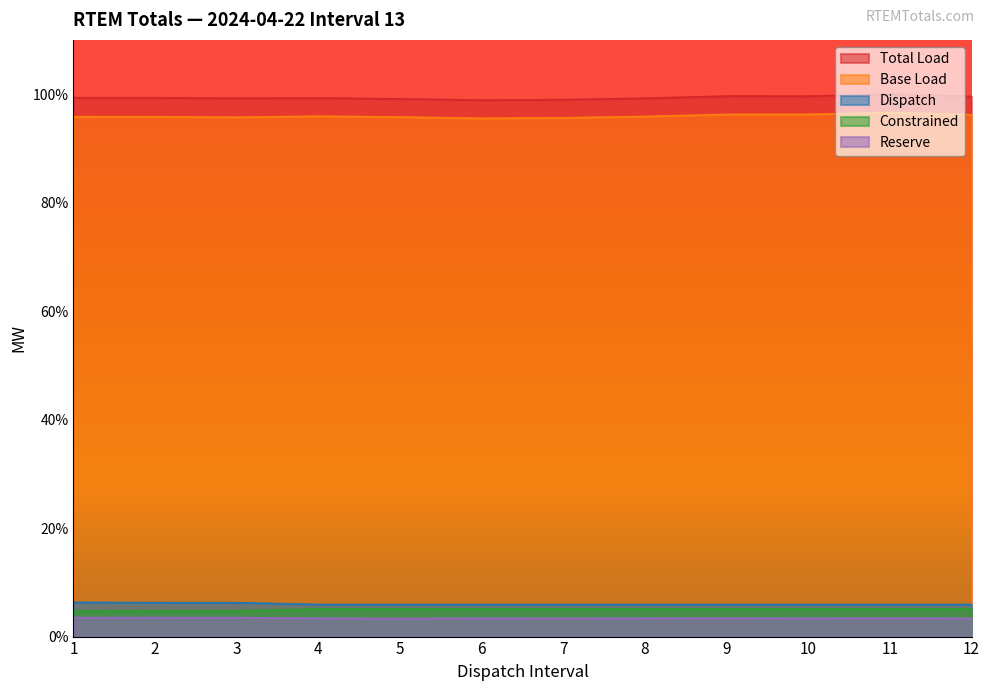

True or false: Total Load and Base Load cross at least once.

False